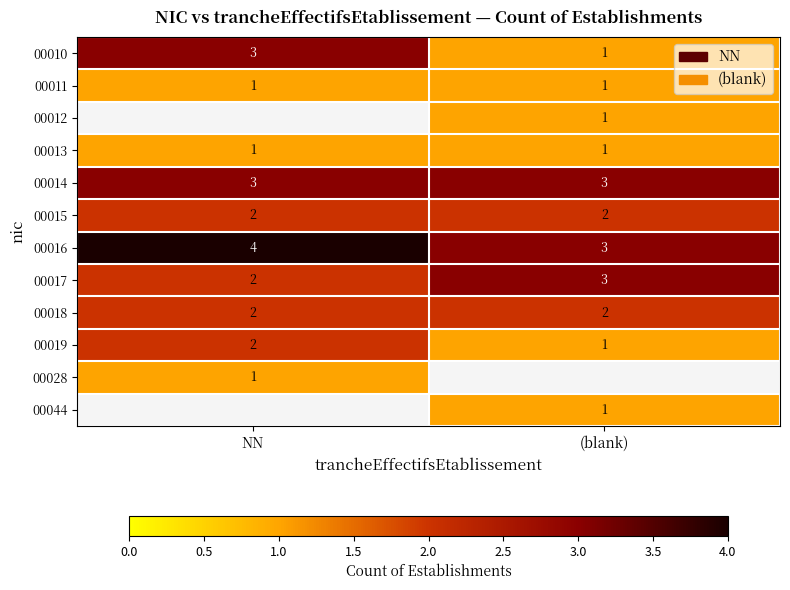

Which category has the lowest value in the 00016 series?

(blank)